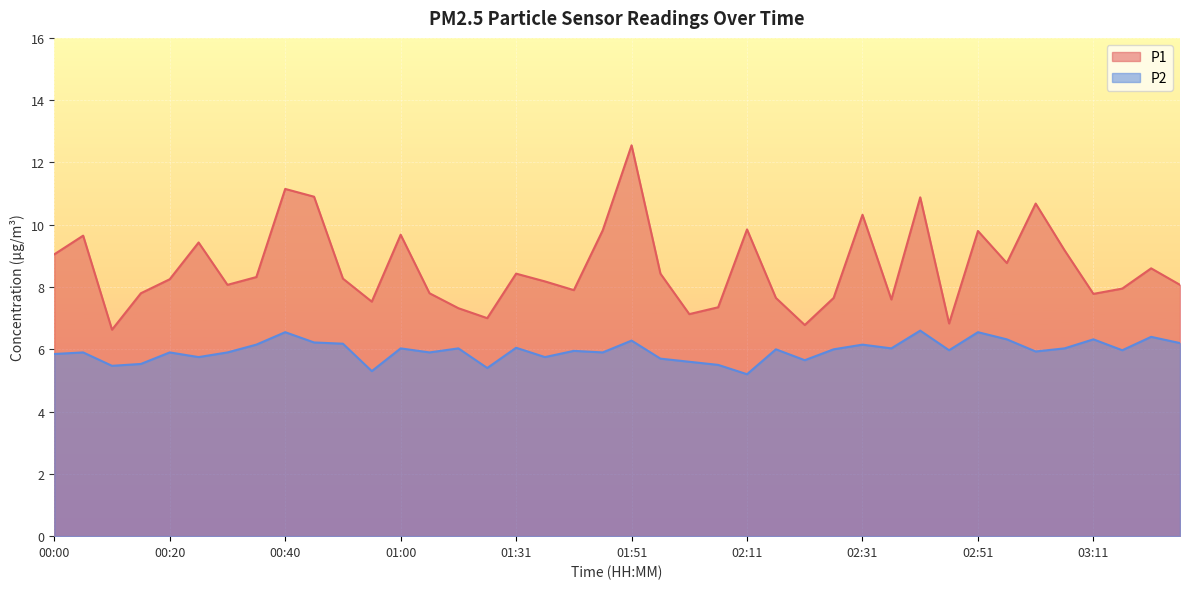

True or false: P1 and P2 cross at least once.

False